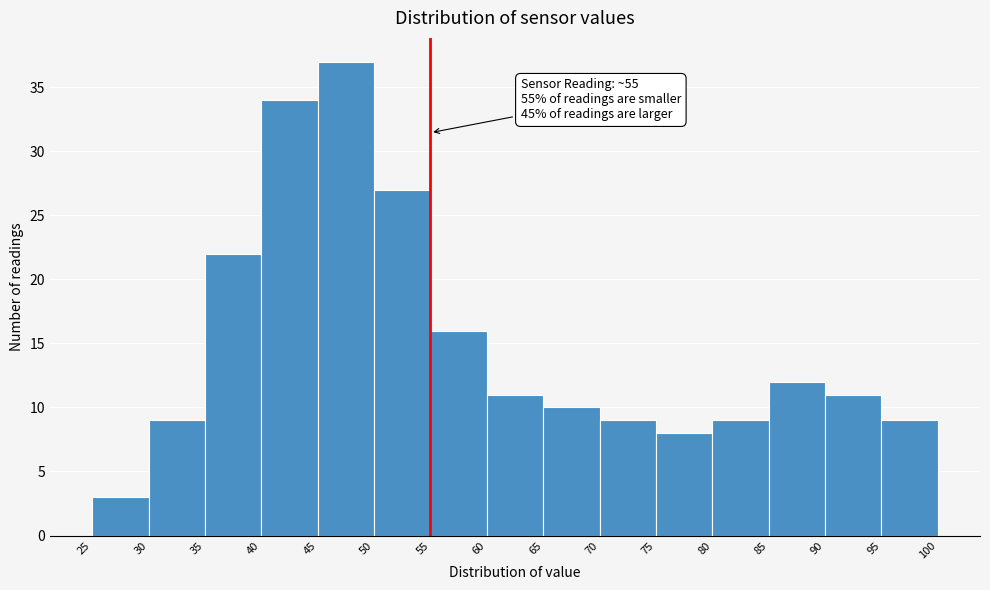

Which range on the x-axis has the tallest bar?

45 to 50